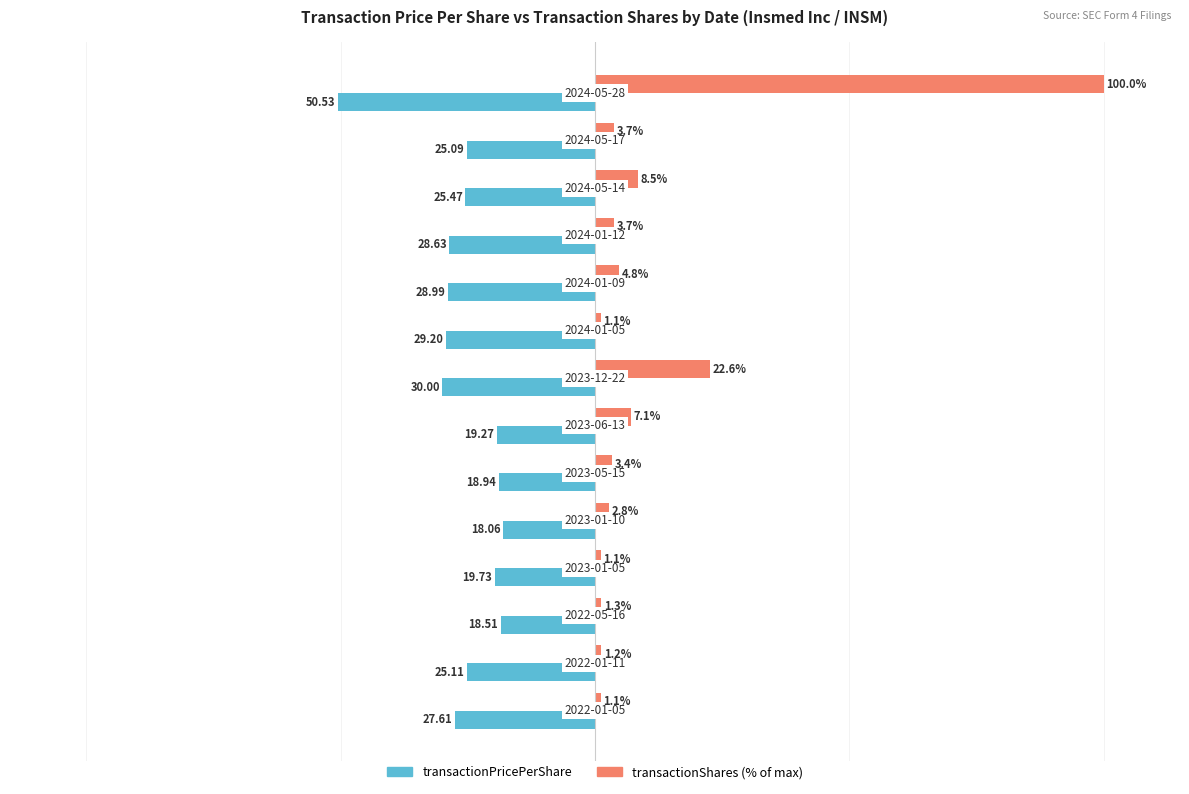

Which series has the largest total across all categories?

transactionShares (% of max)